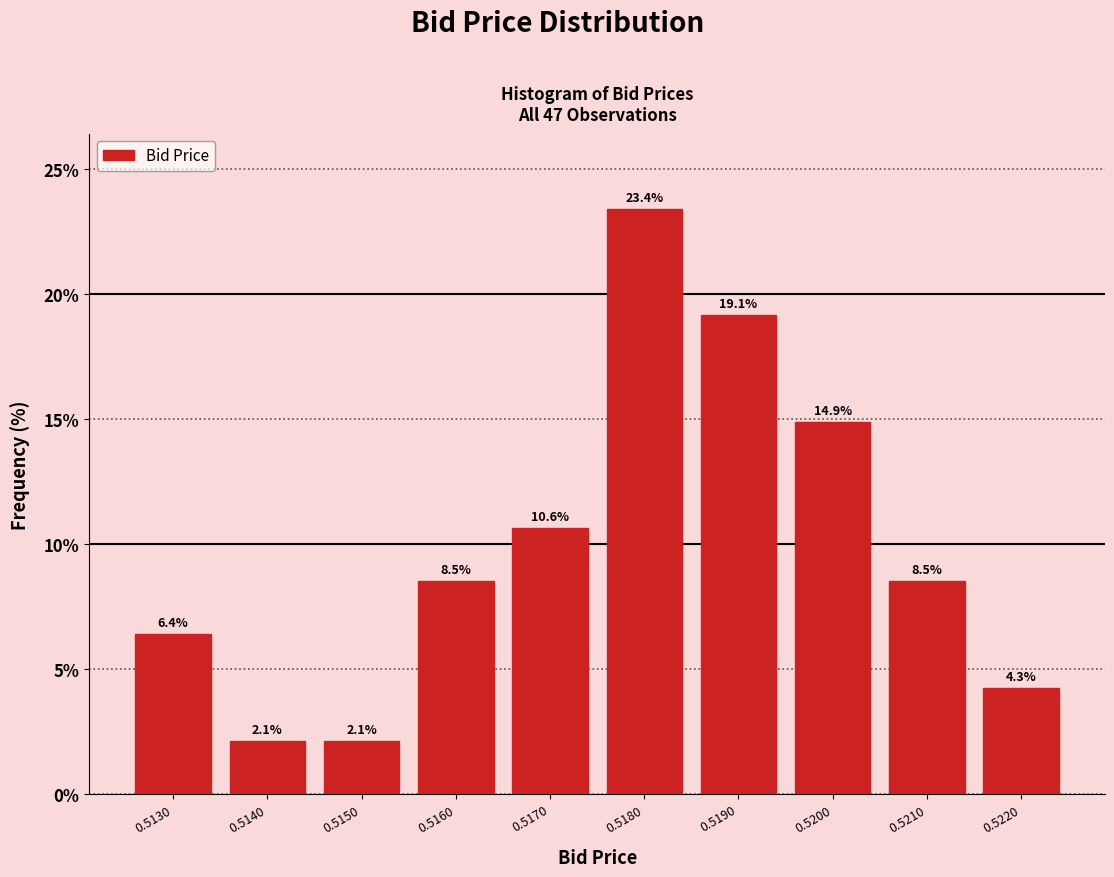

Reading right to left, extract all data points from this chart.

4.3	8.5	14.9	19.1	23.4	10.6	8.5	2.1	2.1	6.4